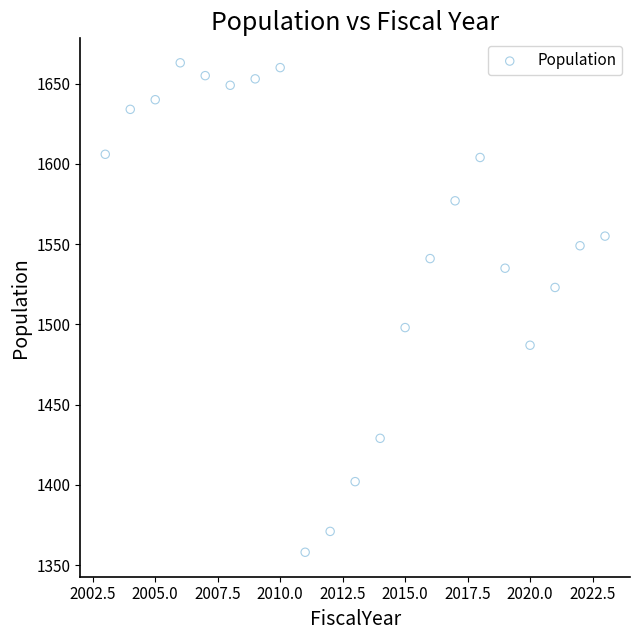

What is the range of Y values (max minus min)?

305